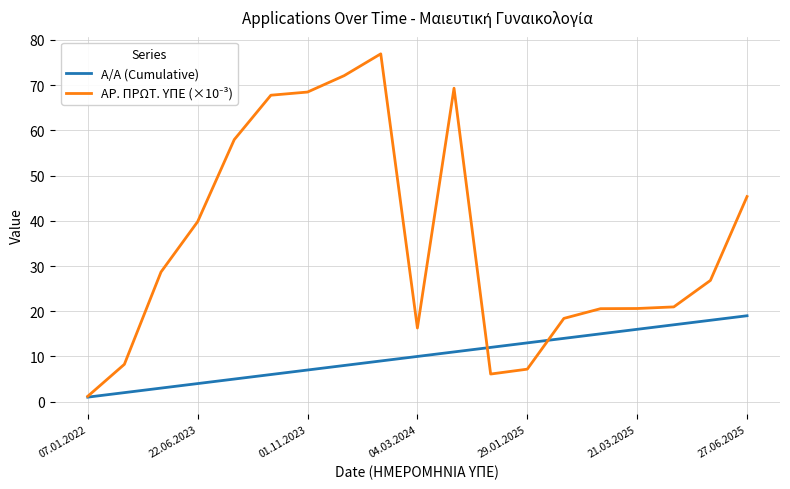

At which category is the sum across all series the highest?

8